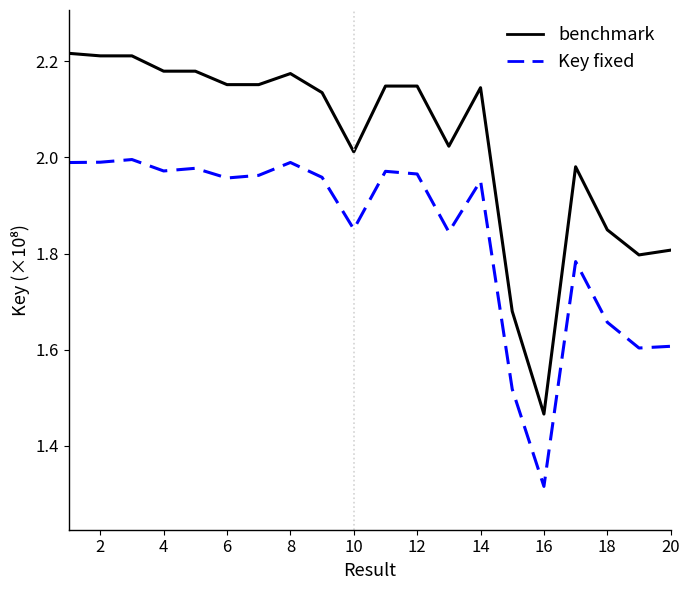

True or false: Key fixed and benchmark intersect in this chart.

False